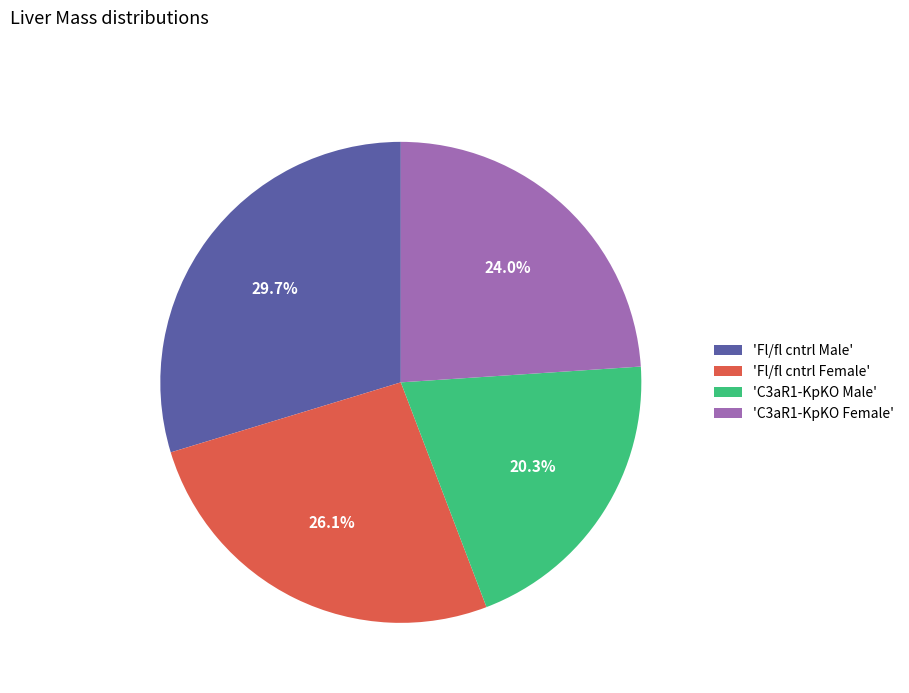

Do 'Fl/fl cntrl Female' and 'C3aR1-KpKO Male' together represent more than half of the pie?

No